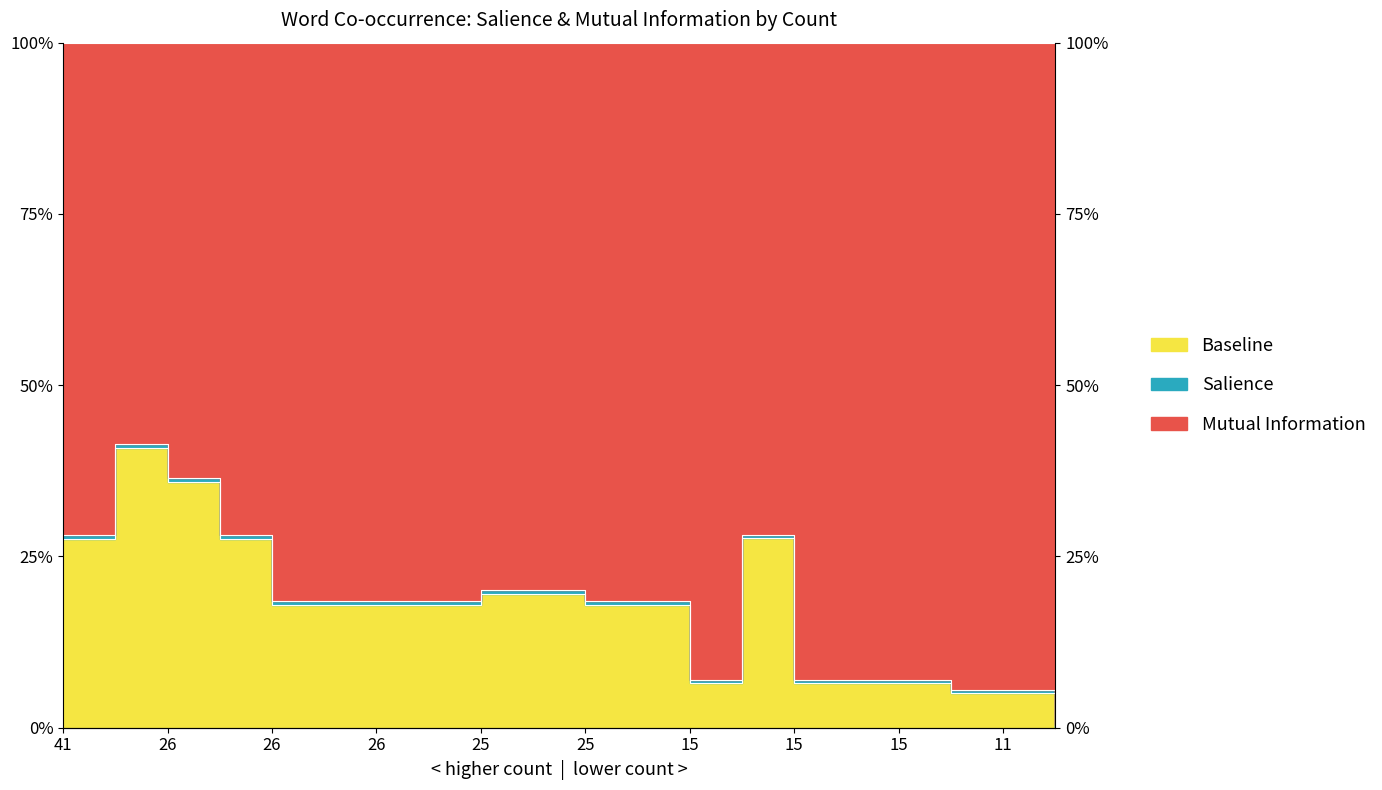

Reading right to left, extract all data points from this chart.

0.4	5.5	5.5	6.9	6.9	6.9	28.1	6.9	18.5	18.5	20.1	20.1	18.5	18.5	18.5	18.5	28.1	36.5	41.4	28.1